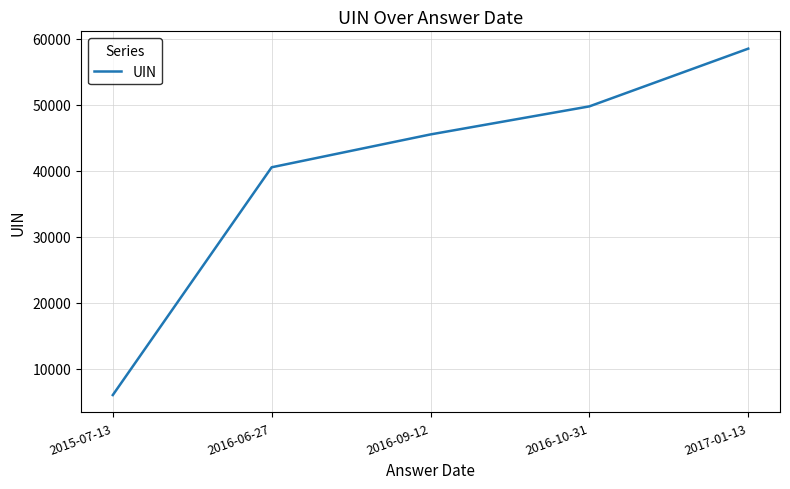

What is the difference between the maximum and minimum values?

52514